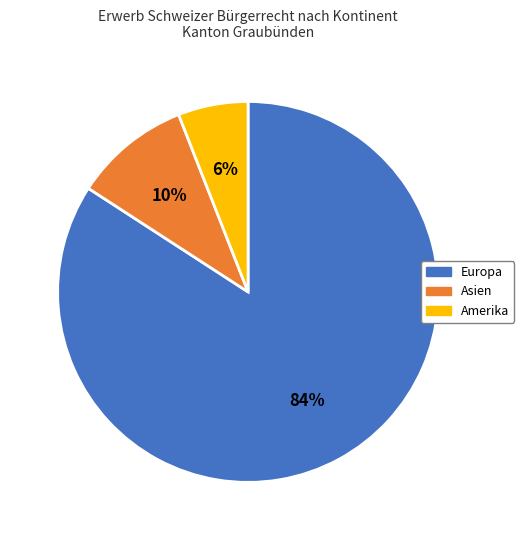

To the nearest percent, what is the difference between the Europa and Amerika slice percentages?

78%